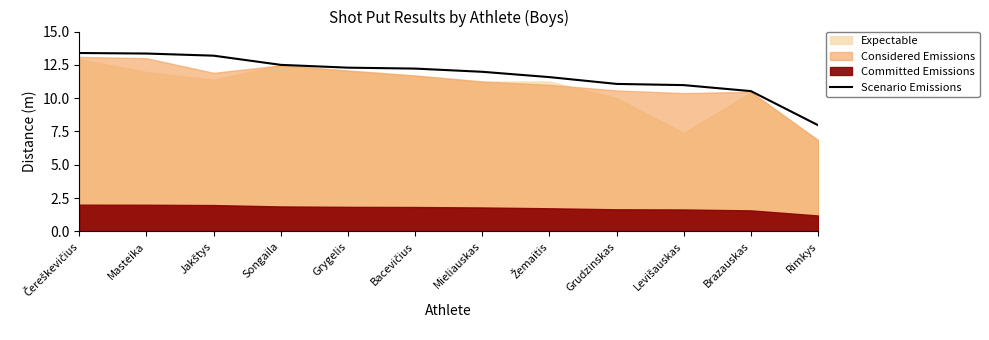

Reading left to right, what are all the values shown in this chart?

13.4	13.3	13.2	12.5	12.3	12.2	12.0	11.6	11.1	11.0	10.5	8.0